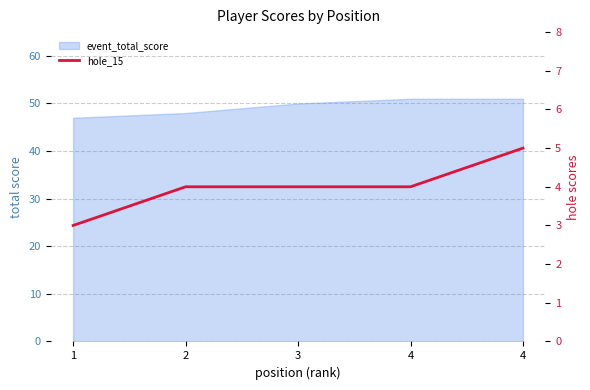

Reading right to left, extract all data points from this chart.

4=5	4=4	3=4	2=4	1=3